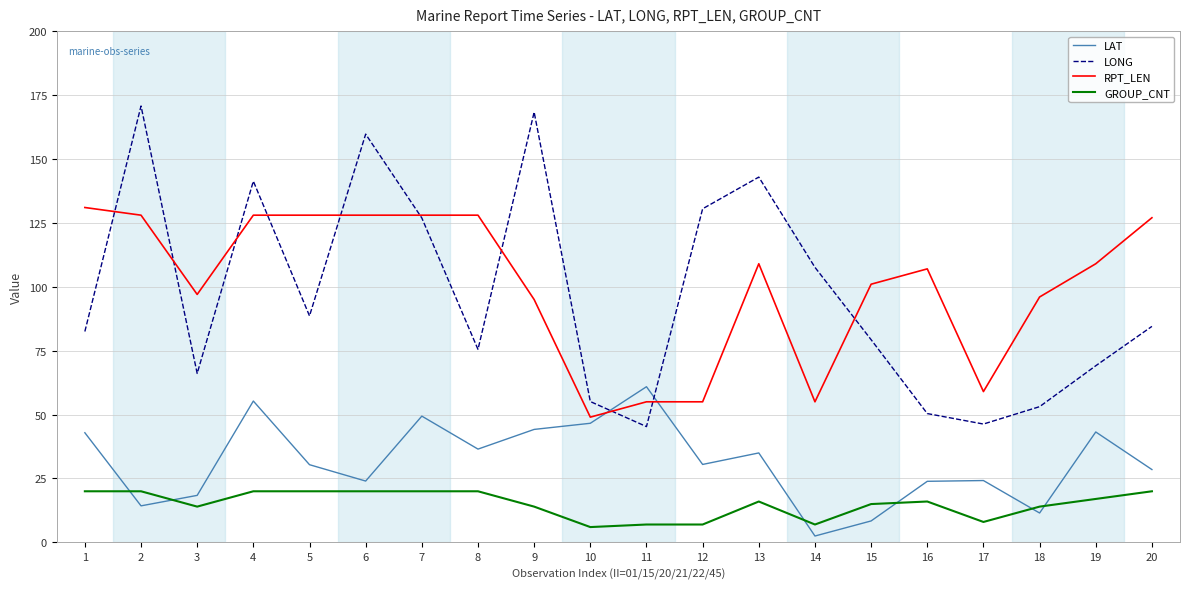

Which series changed the most between 1 and 9?

LONG